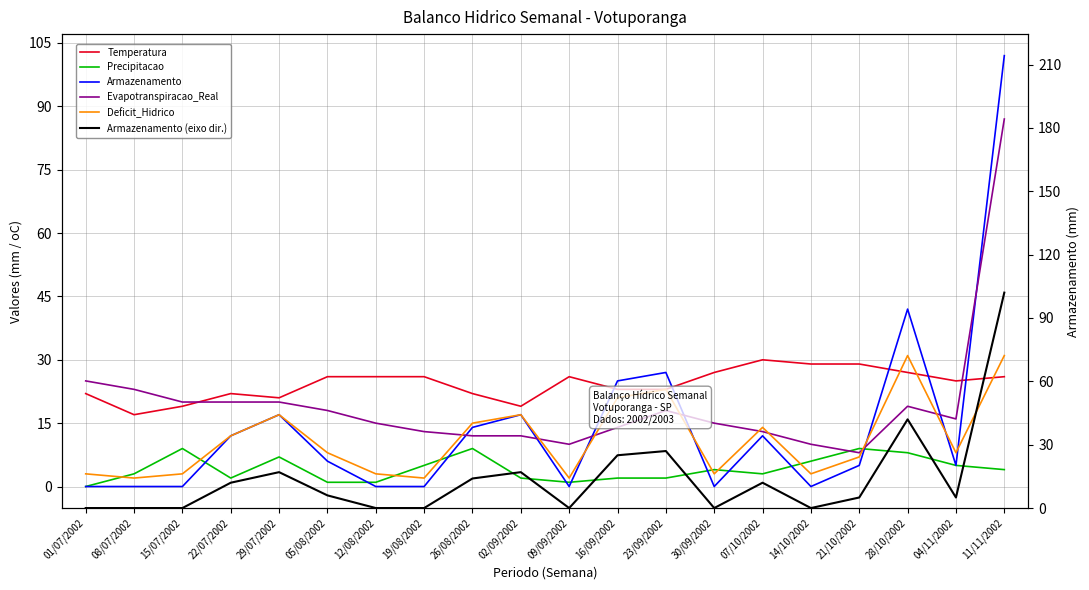

The Armazenamento (eixo dir.) series shows 45 at 01/07/2002. True or false?

False